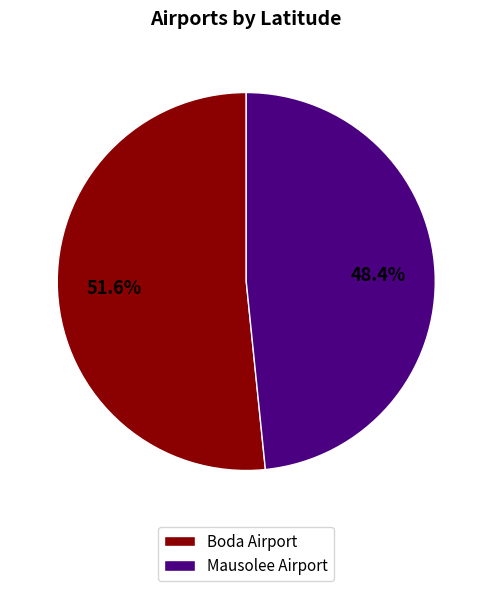

To the nearest percent, what is the difference between the Boda Airport and Mausolee Airport slice percentages?

3%